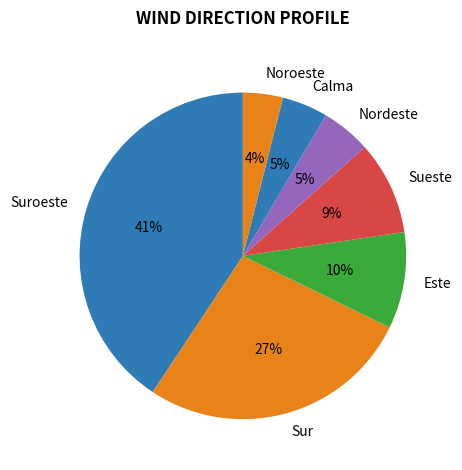

What is the smallest slice in the pie chart?

Noroeste